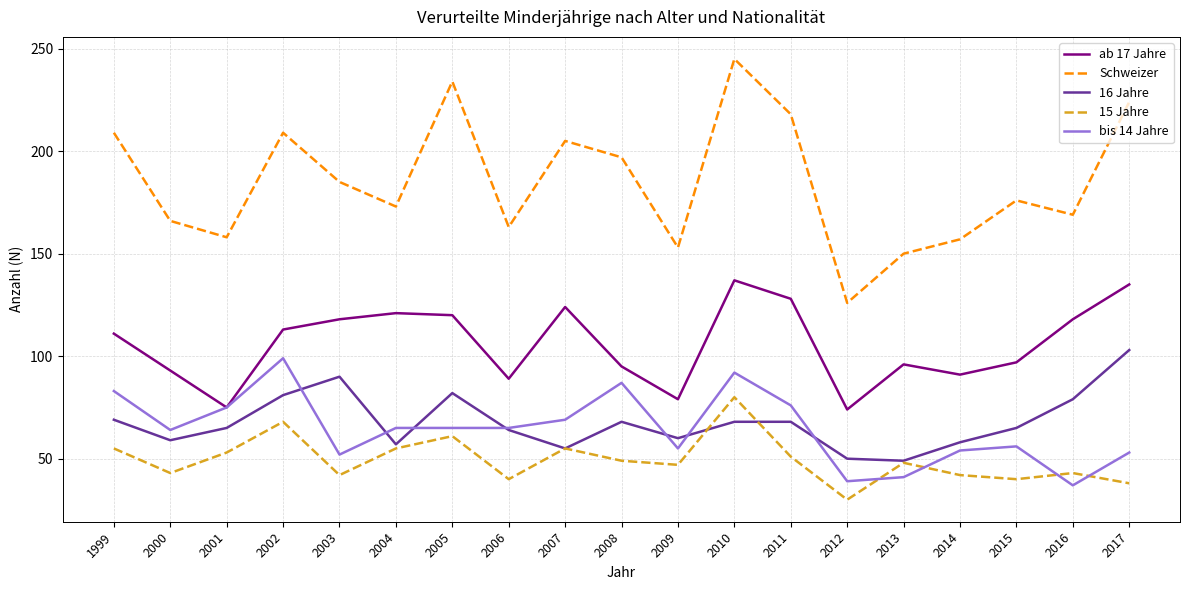

Between 2004 and 2010, which series saw the biggest shift?

Schweizer